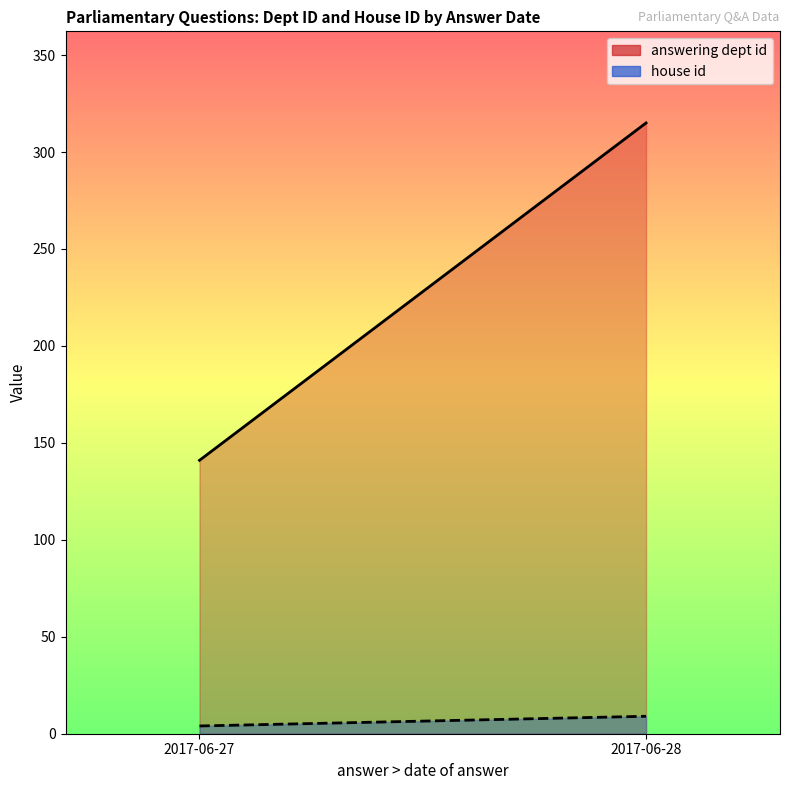

Reading left to right, what are all the values shown in this chart?

answering dept id (line): 2017-06-27=141	2017-06-28=315
house id (line): 2017-06-27=4	2017-06-28=9